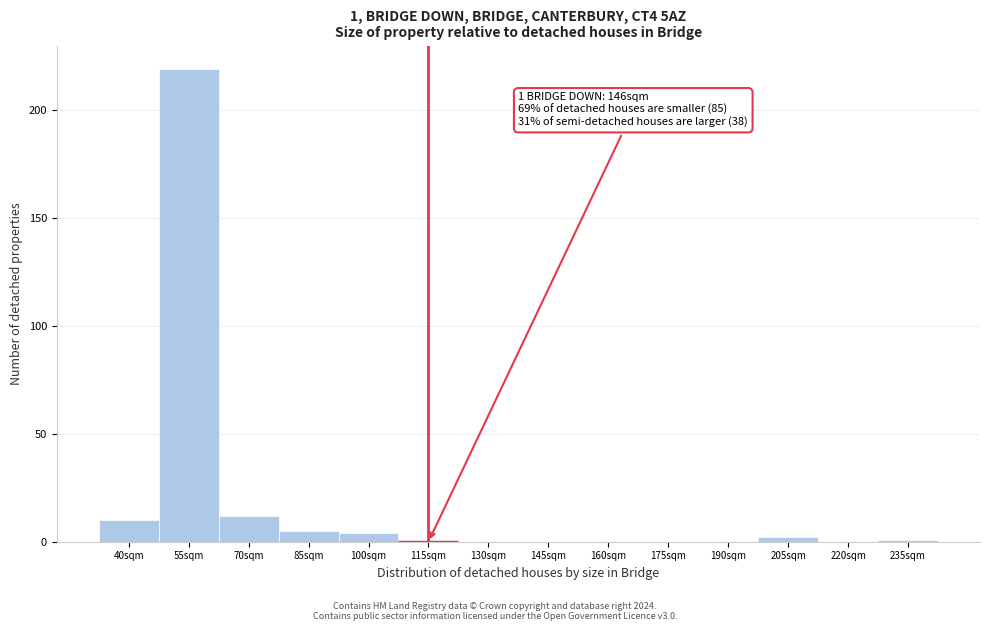

Reading left to right, transcribe all the data shown in this chart.

40sqm=10	55sqm=219	70sqm=12	85sqm=5	100sqm=4	115sqm=0	130sqm=0	145sqm=0	160sqm=0	175sqm=0	190sqm=0	205sqm=2	220sqm=0	235sqm=1